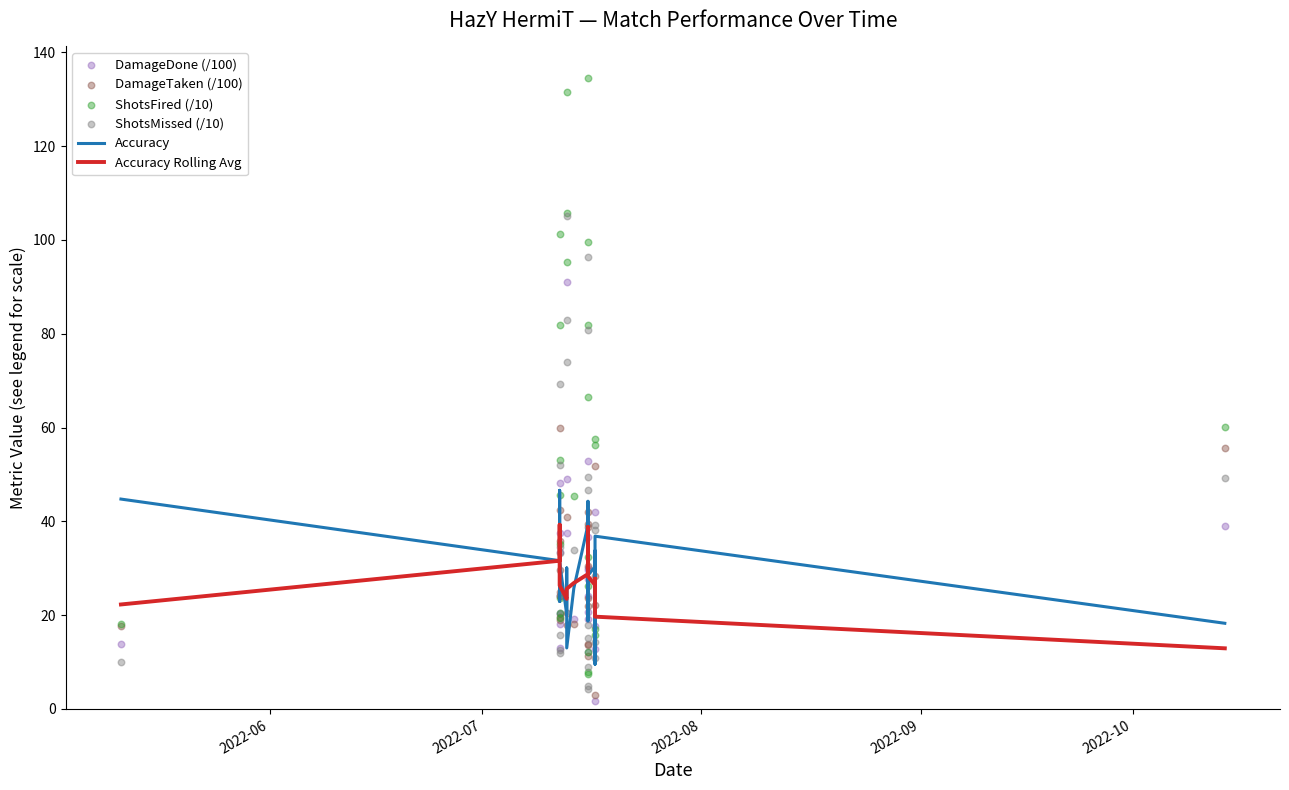

What are all the series names shown in the legend?

Accuracy, Accuracy Rolling Avg, DamageDone (/100), DamageTaken (/100), ShotsFired (/10), ShotsMissed (/10)